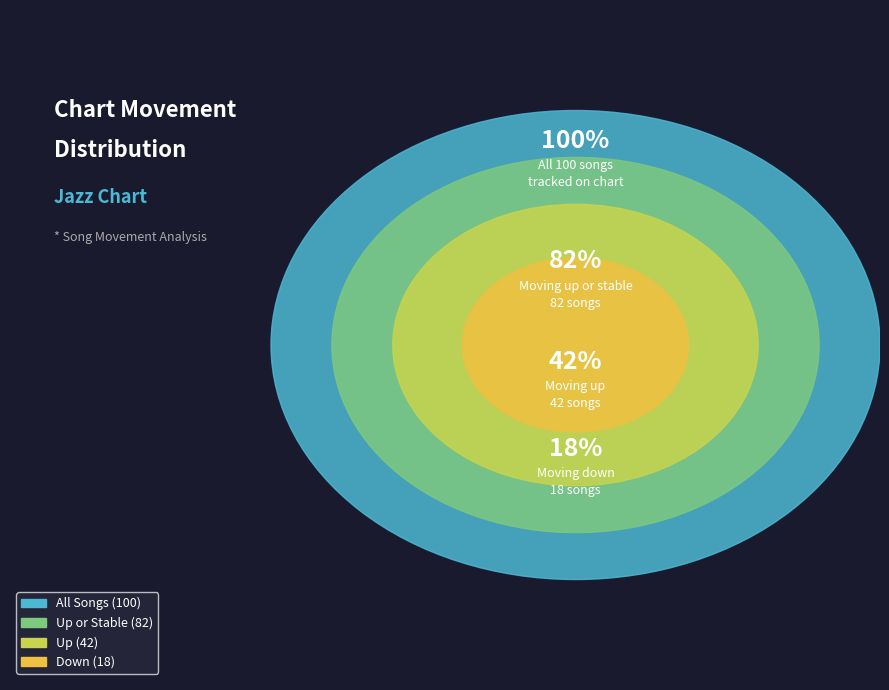

Which slice is the largest?

up